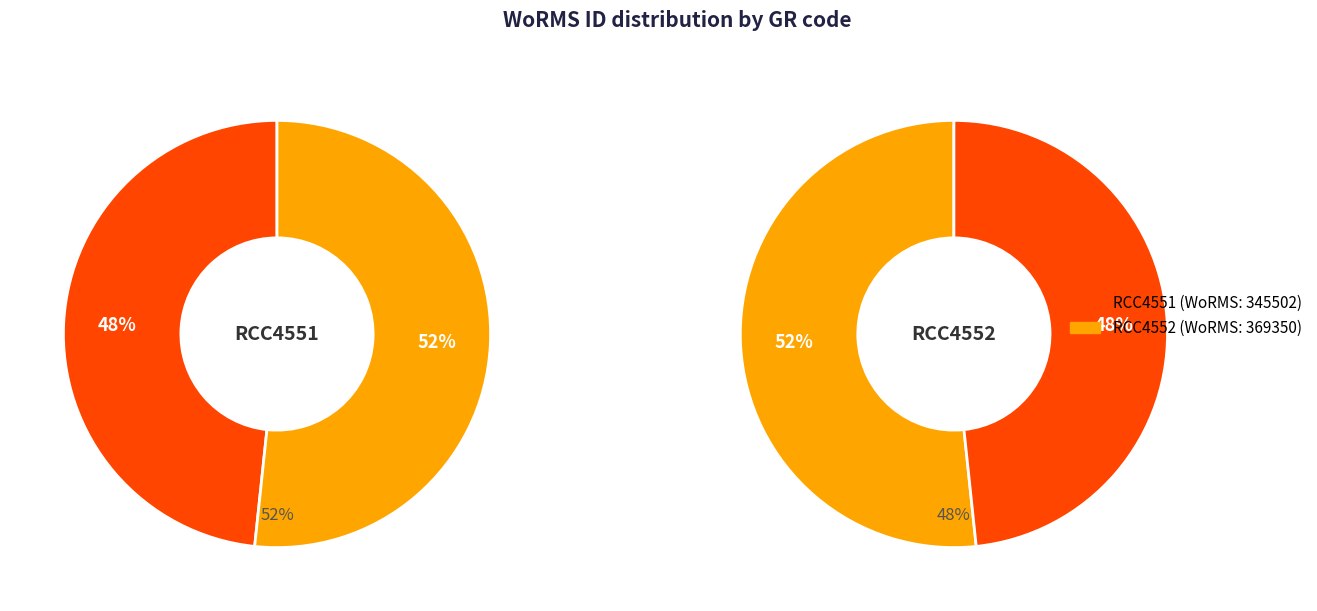

How many slices are in this pie chart?

2